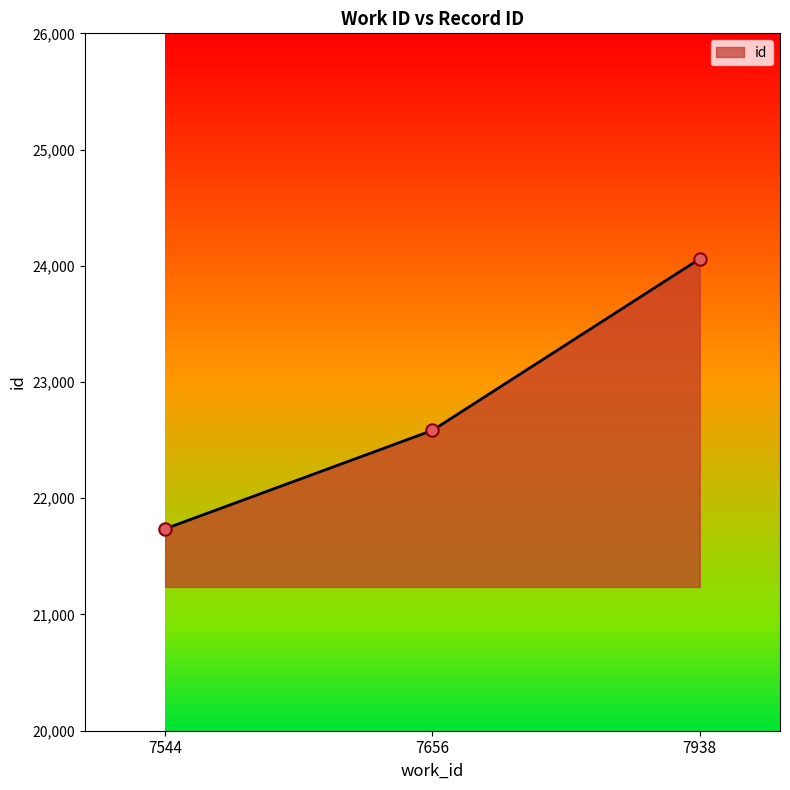

Which has a higher value, 7544 or 7656?

7656